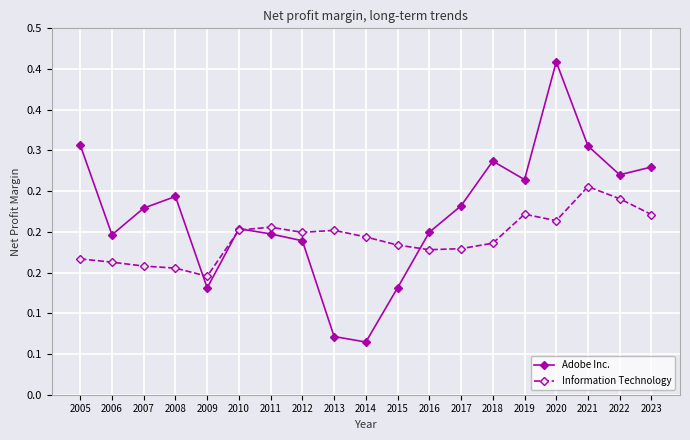

Rank the categories by Information Technology value from highest to lowest.

2021, 2022, 2019, 2023, 2020, 2011, 2010, 2013, 2012, 2014, 2018, 2015, 2017, 2016, 2005, 2006, 2007, 2008, 2009